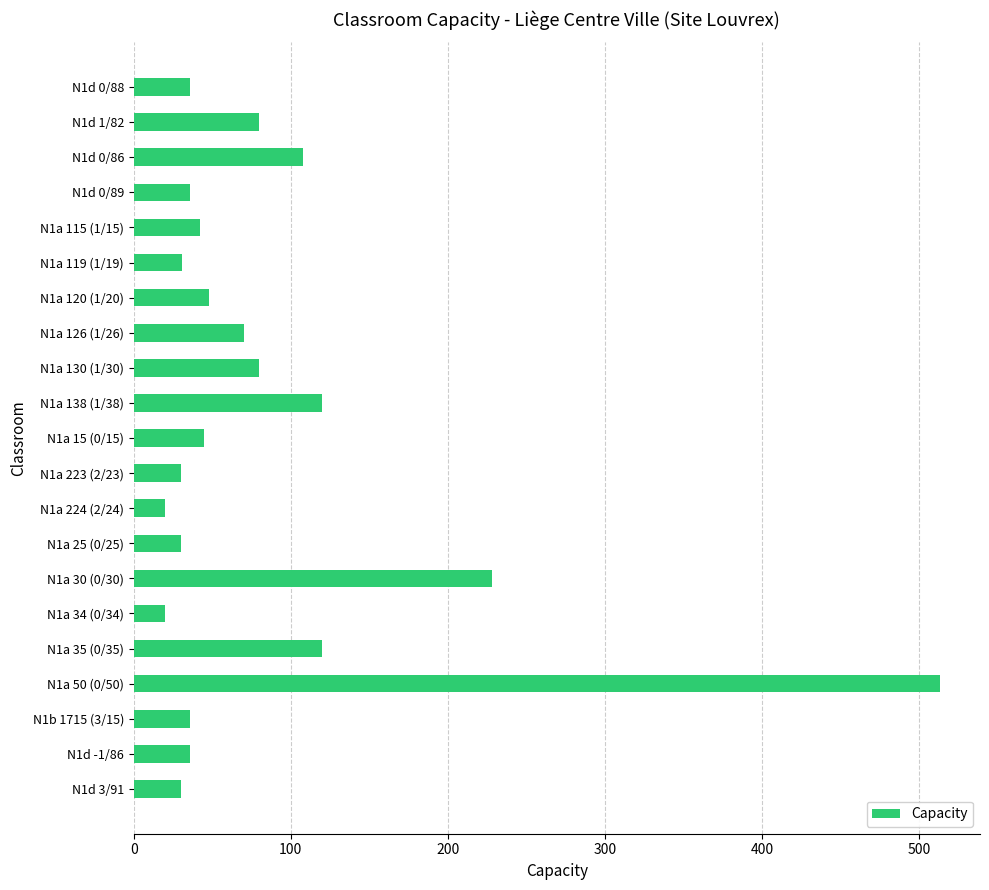

What is the ratio of the value at N1a 138 (1/38) to the value at N1d 3/91?

4.0